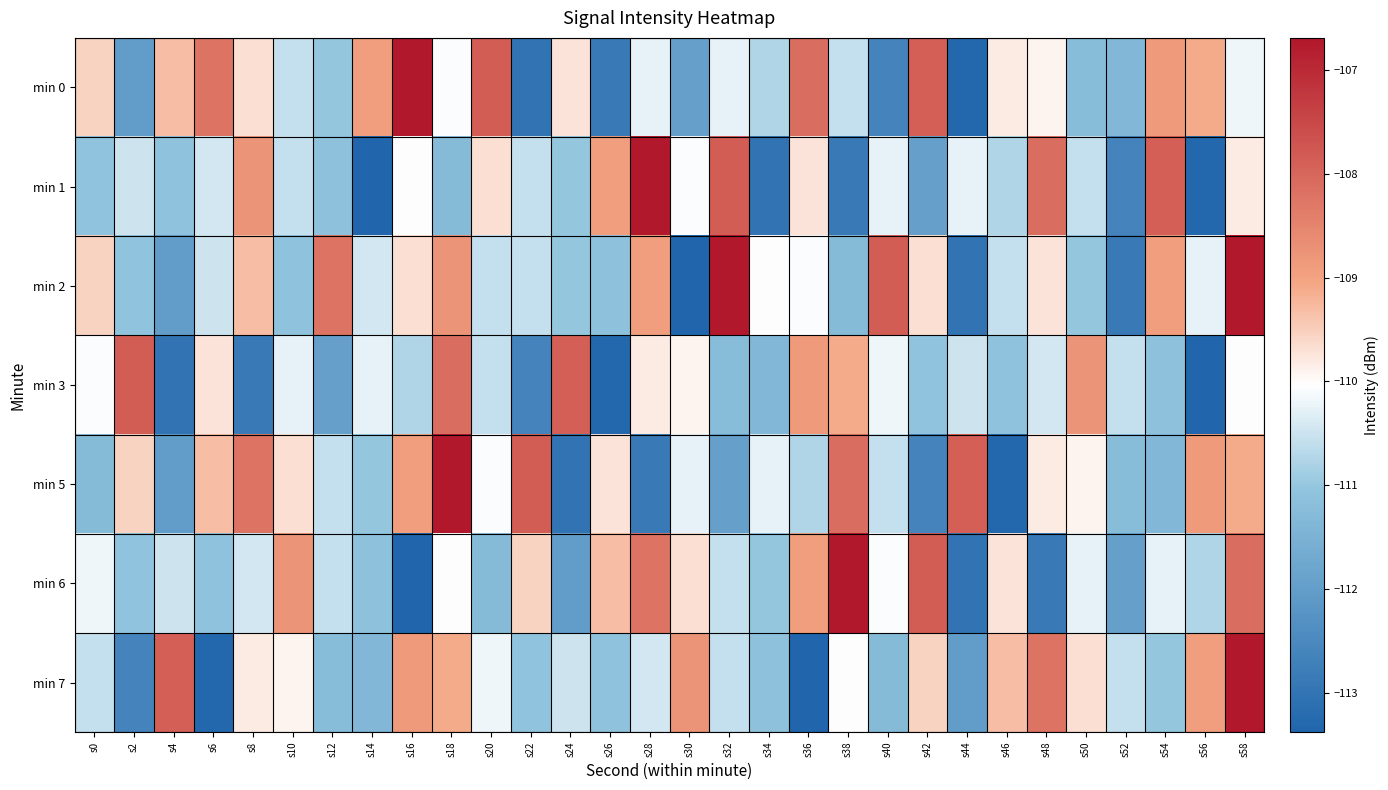

What is the greatest value displayed?

-106.7